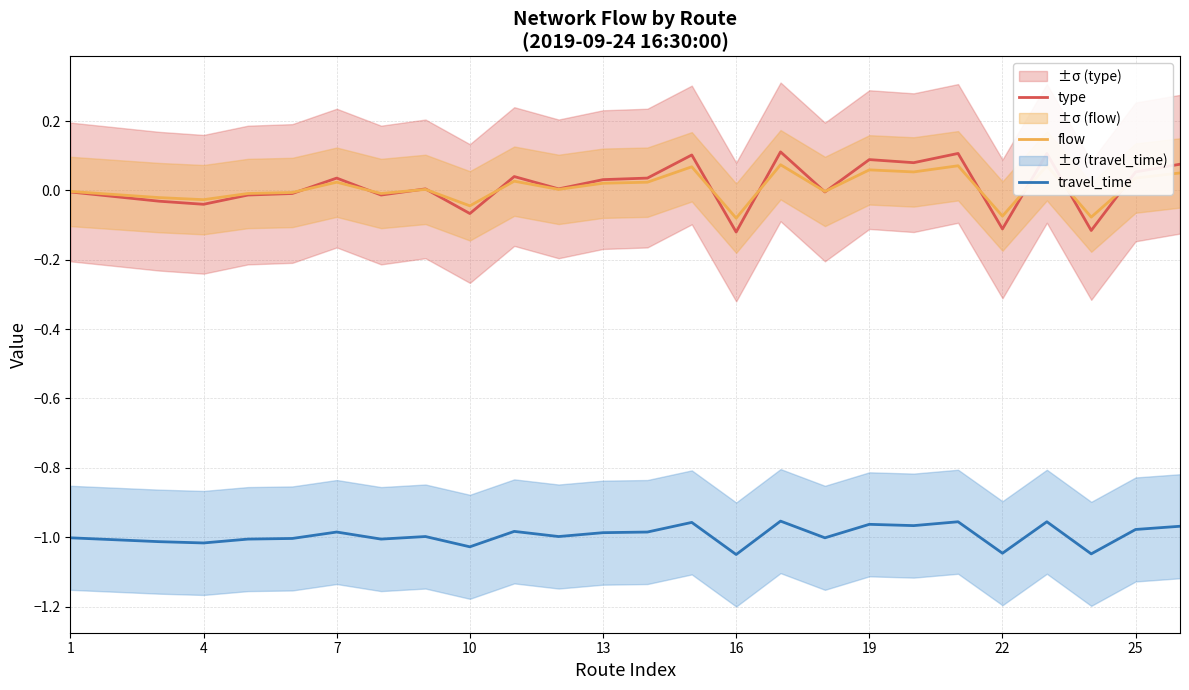

How many data points does each series have?

26